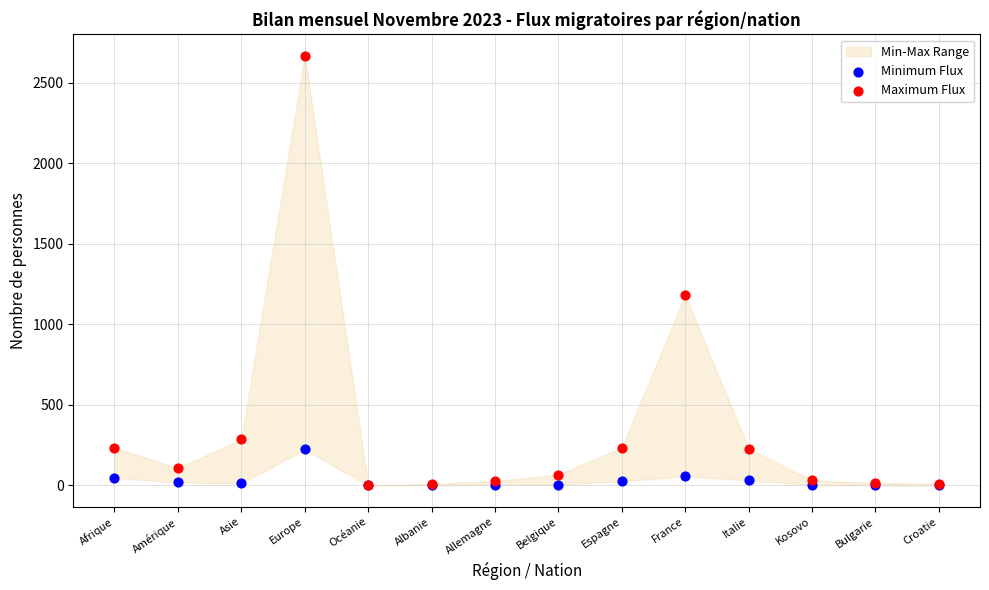

In the Maximum Flux series, what Y value is closest to 1335?

1182